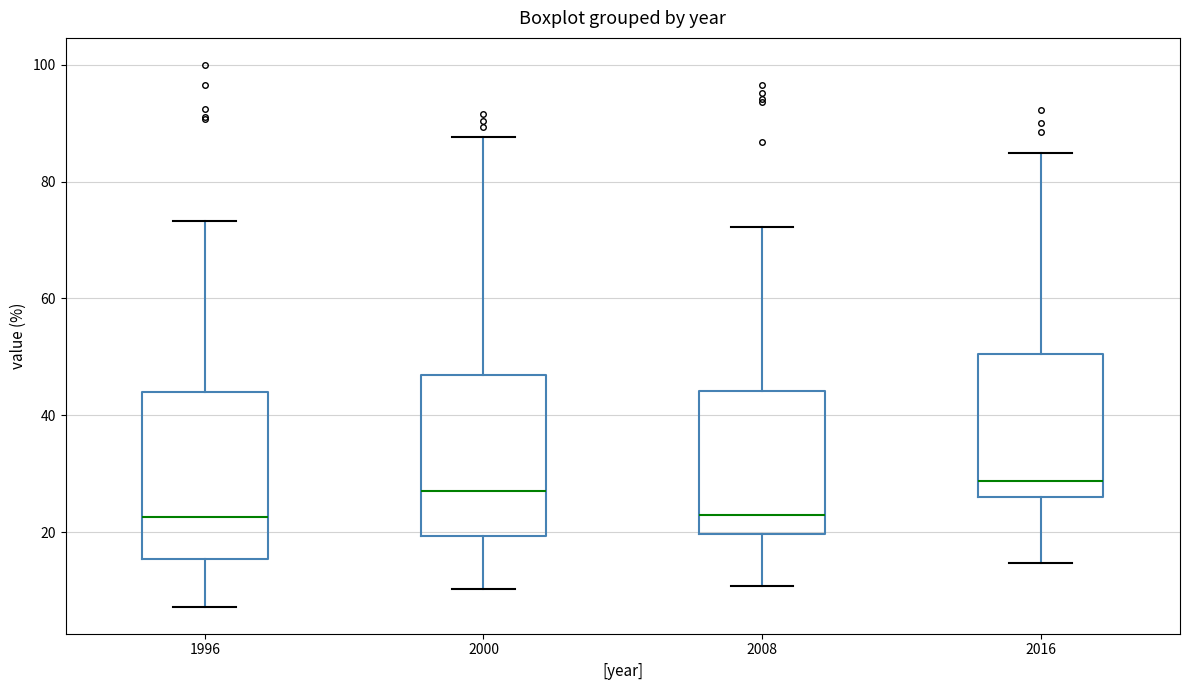

Reading left to right, read every box against the y-axis: the position of its median line, the range the box covers, and the ends of its whiskers. The values are not printed on the chart, so give them approximately, as read against the axis.

1996: median 22, box 16 to 44, whiskers 8 to 74
2000: median 28, box 20 to 46, whiskers 10 to 88
2008: median 22, box 20 to 44, whiskers 10 to 72
2016: median 28, box 26 to 50, whiskers 14 to 84